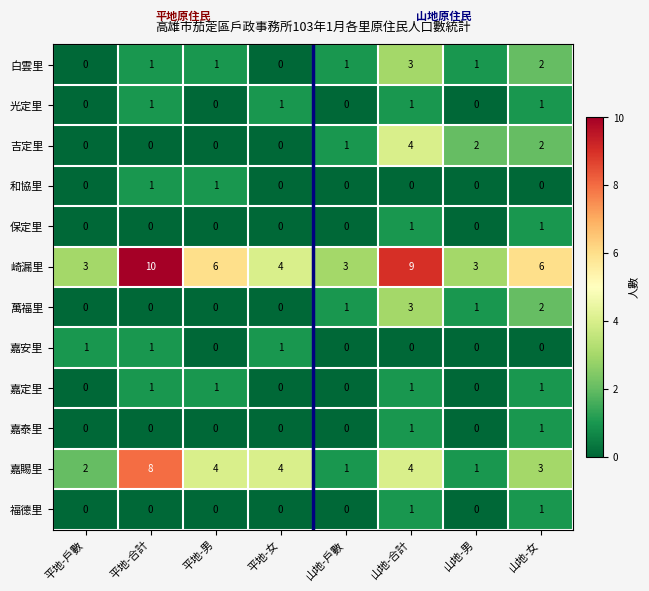

What is the sum of the 嘉賜里 values at 平地-戶數 and 平地-女?

6